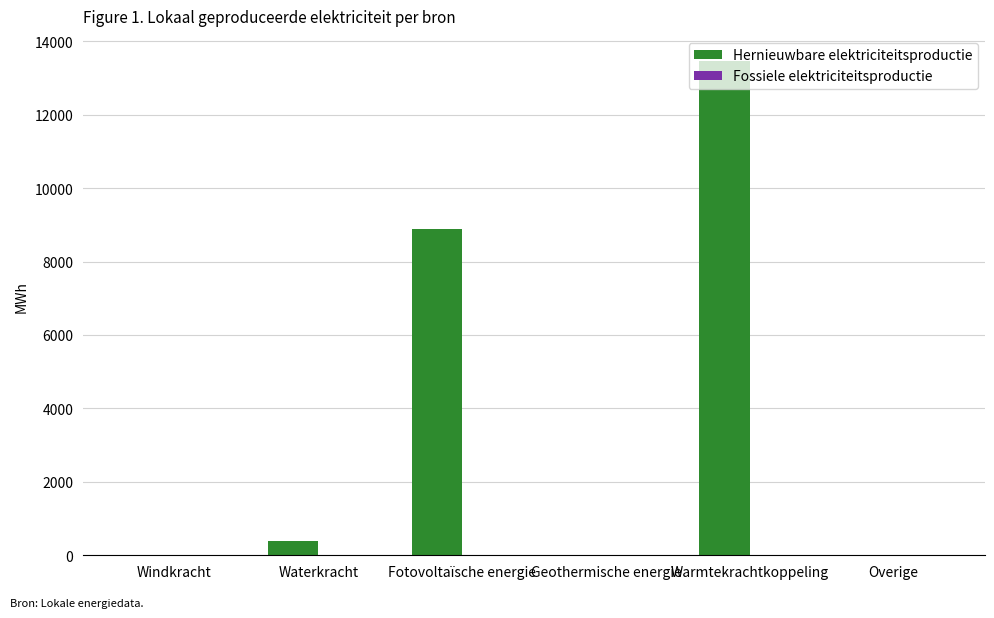

What is the sum of the values at Overige and Fotovoltaïsche energie?

8873.5